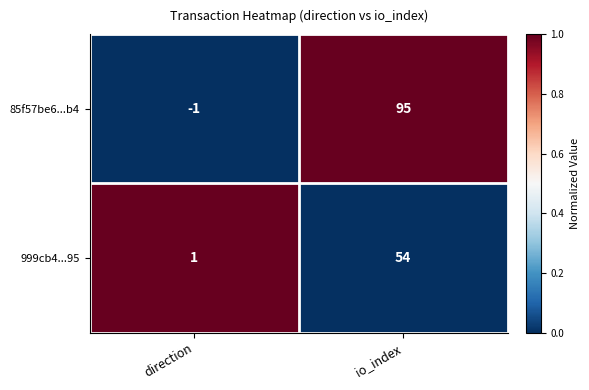

At direction, list the series in order from smallest to largest.

85f57be6...b4, 999cb4...95